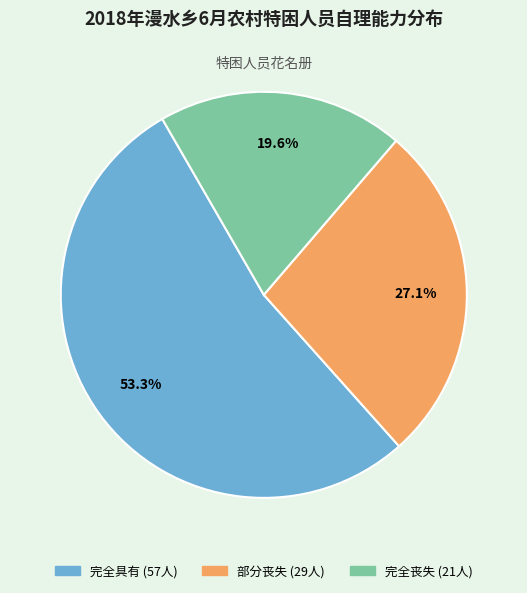

Is the sum of 完全丧失 and 完全具有 greater than half?

Yes